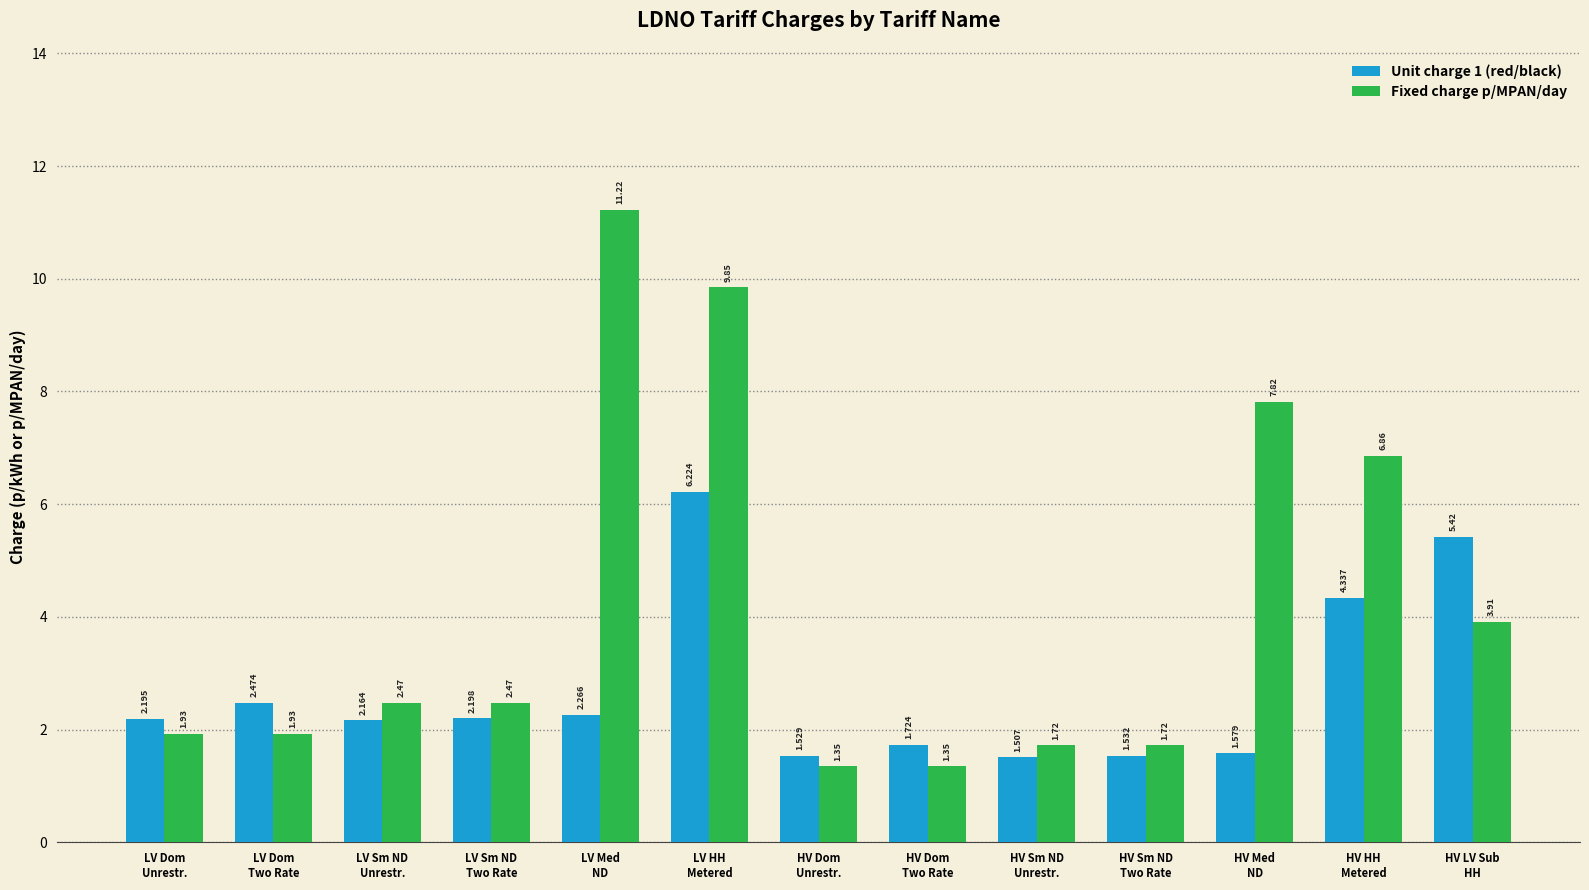

At which label does Unit charge 1 (red/black) first exceed 2?

LV Dom
Unrestr.